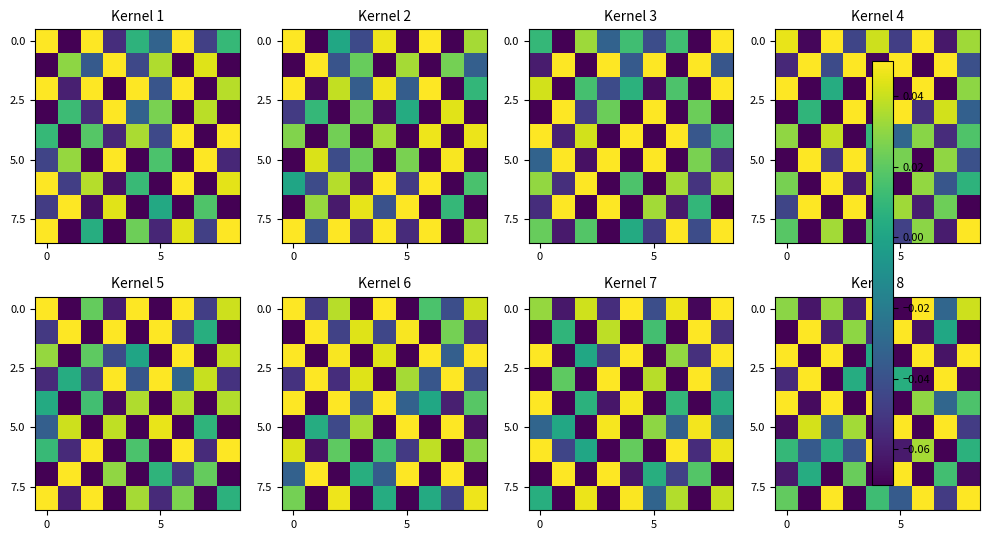

Which category has the highest value across all series?

4